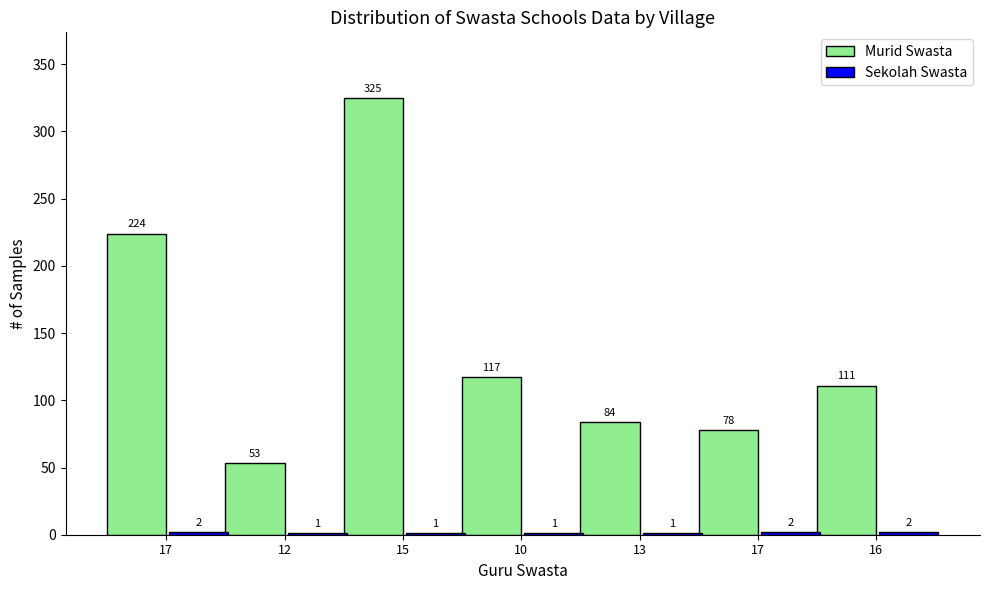

Which series has the largest range (max minus min)?

Murid Swasta